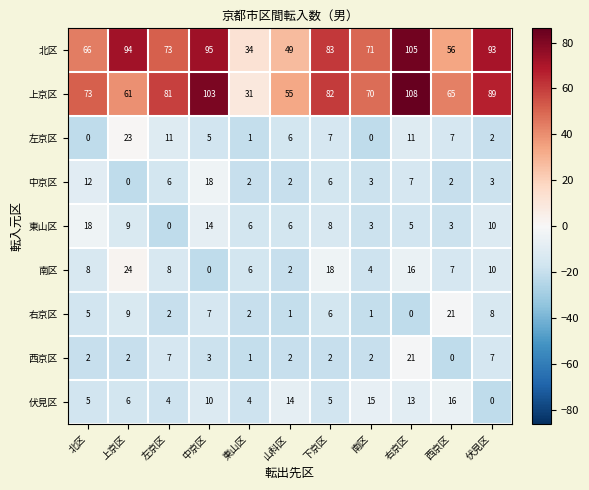

At which label is 上京区 closest to 69?

南区